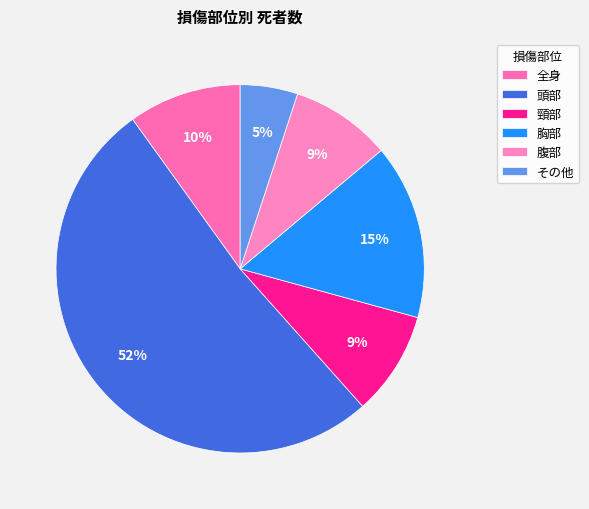

To the nearest percent, what is the difference between the largest and smallest slice percentages?

47%